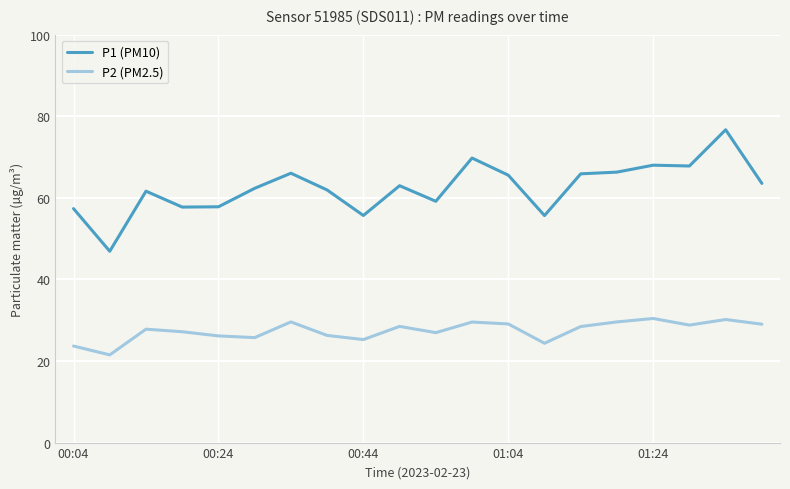

What is the difference between the maximum and minimum values in the P1 (PM10) series?

29.8